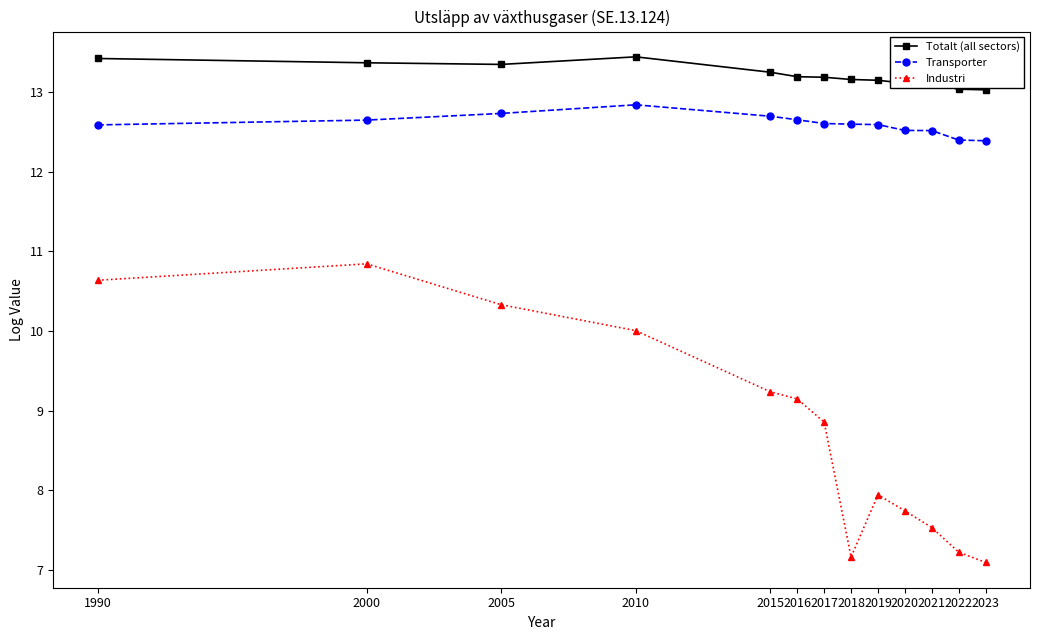

Between 2019 and 2021, which series saw the biggest shift?

Industri